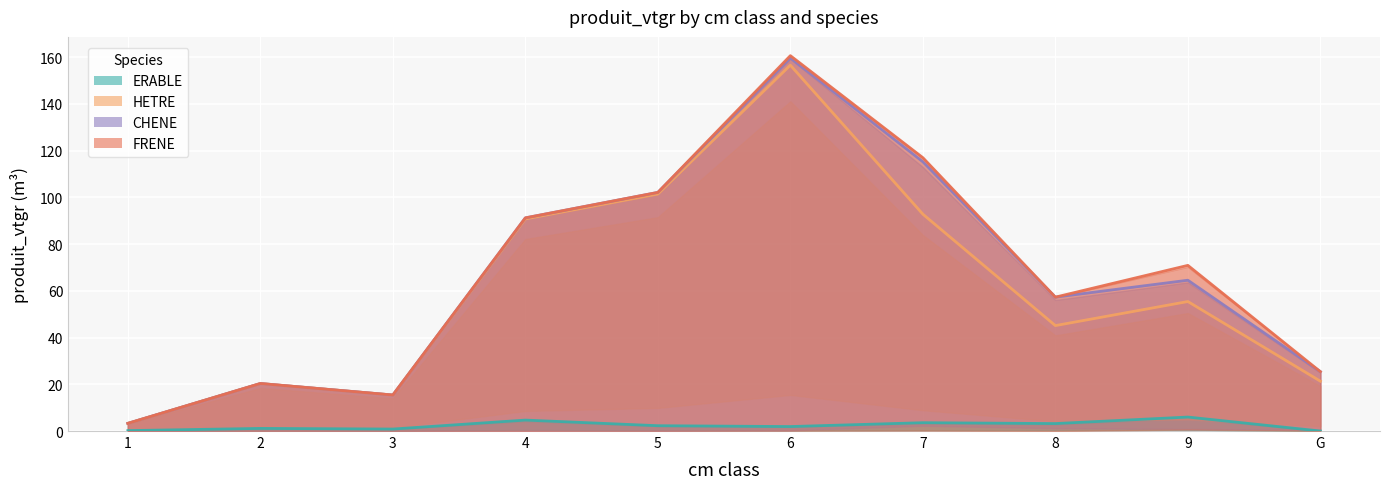

Is it true that ERABLE equals 3.2 at 8?

True